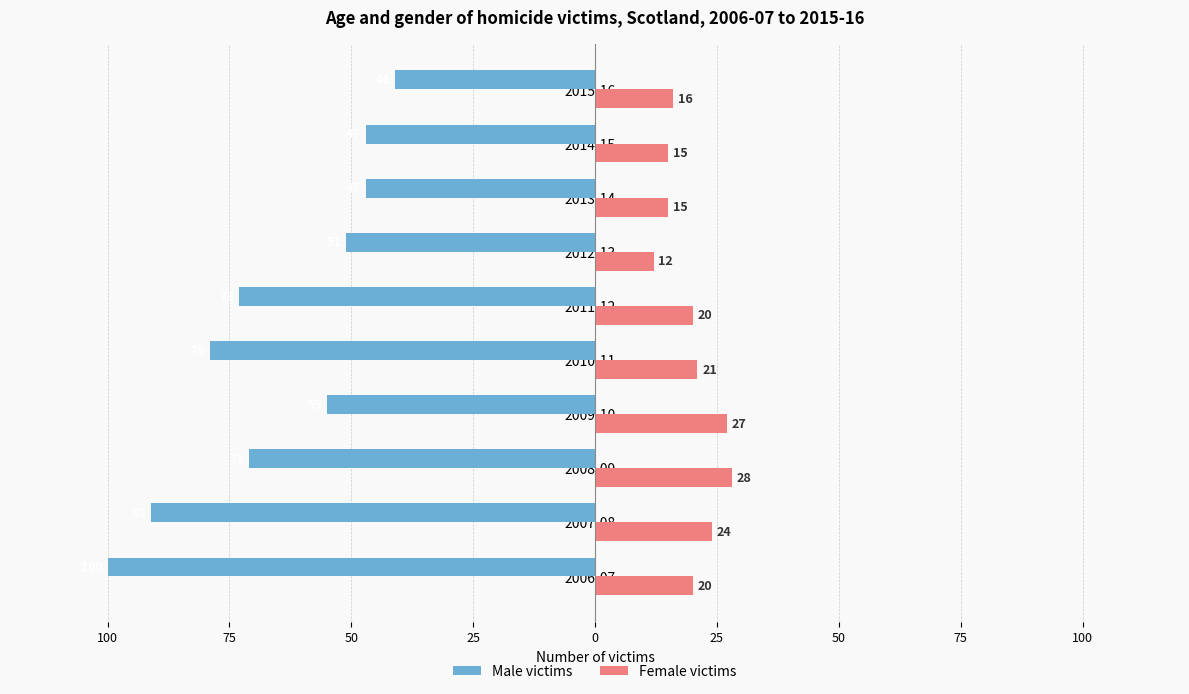

What are all the series names shown in the legend?

Male victims, Female victims